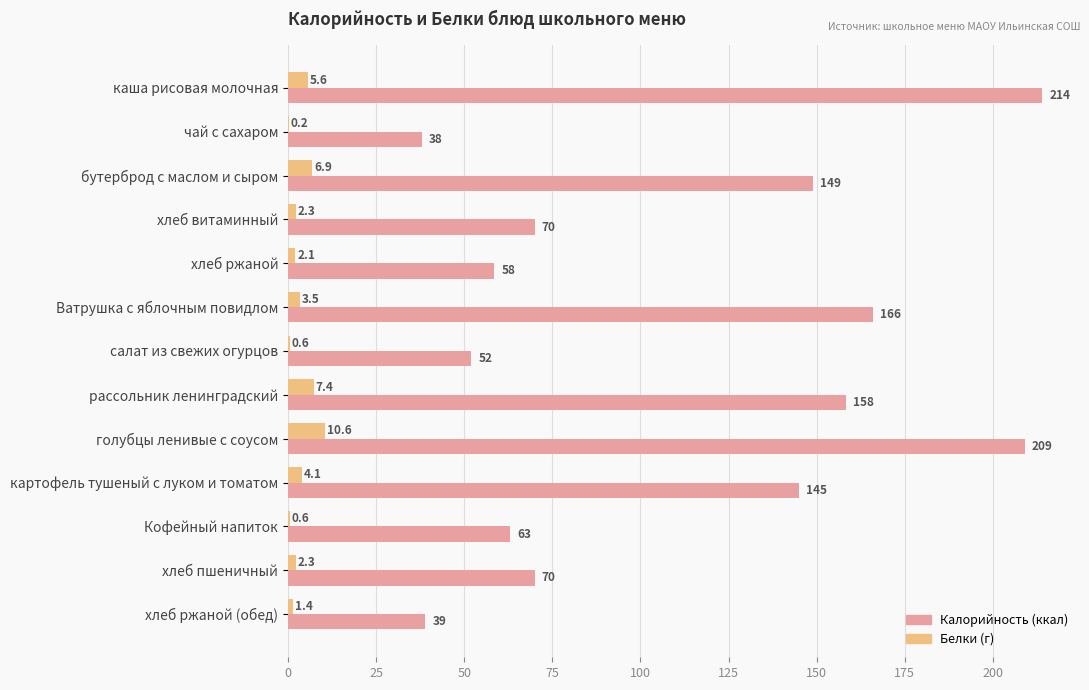

Which category has the highest value across all series?

каша рисовая молочная